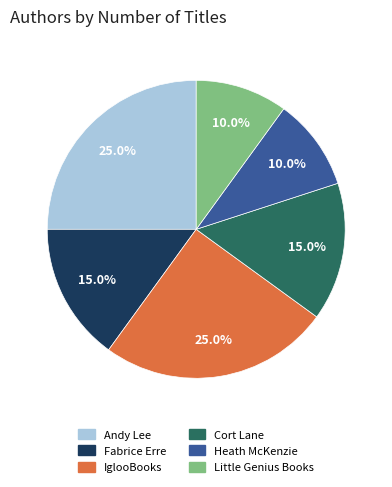

The Heath McKenzie slice represents 10% of the pie. True or false?

True